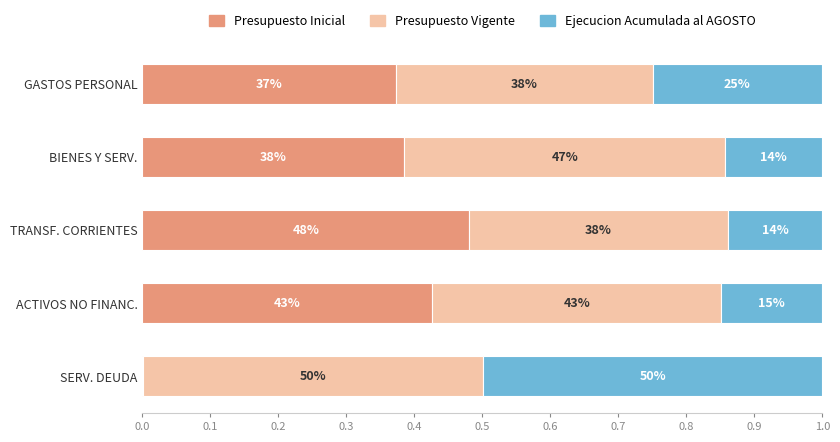

What are all the series names shown in the legend?

Presupuesto Inicial, Presupuesto Vigente, Ejecucion Acumulada al AGOSTO